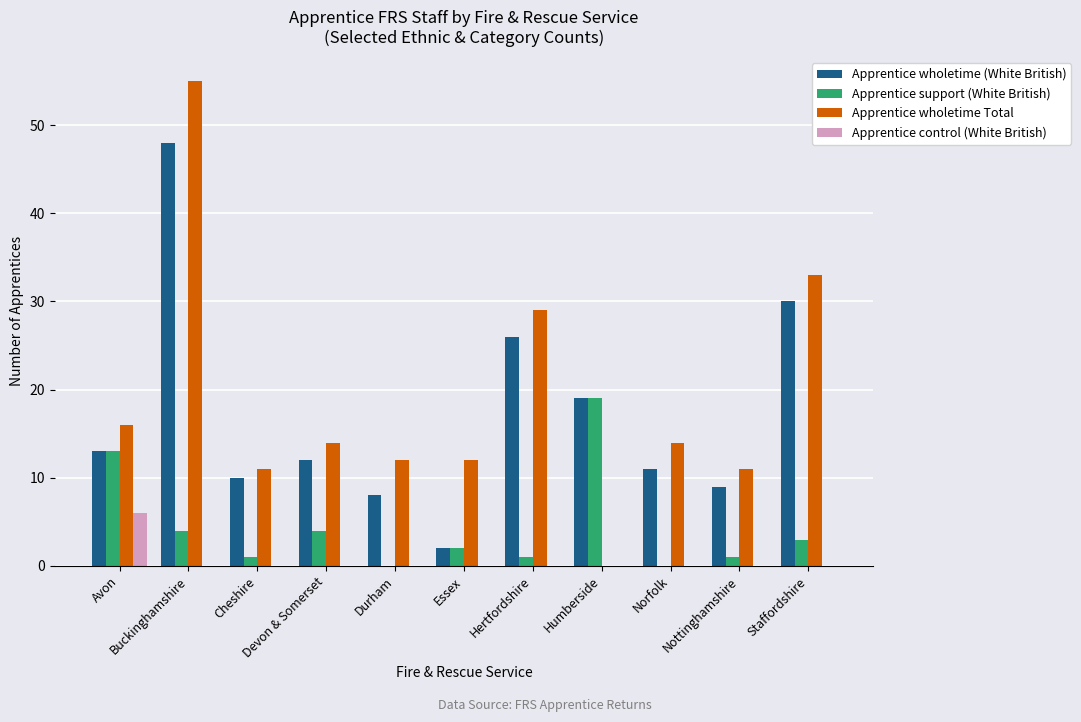

What is the sum of all Apprentice support (White British) values?

48